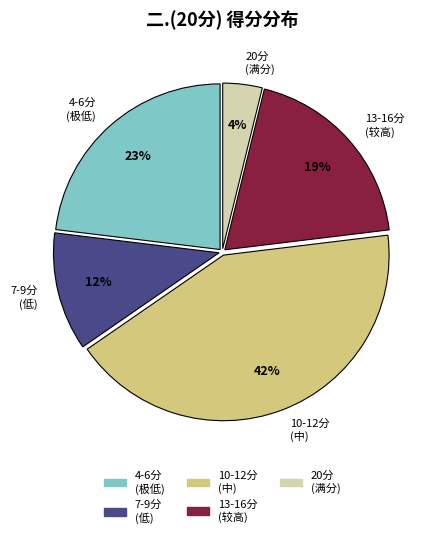

To the nearest percent, what is the difference between the largest and smallest slice percentages?

38%